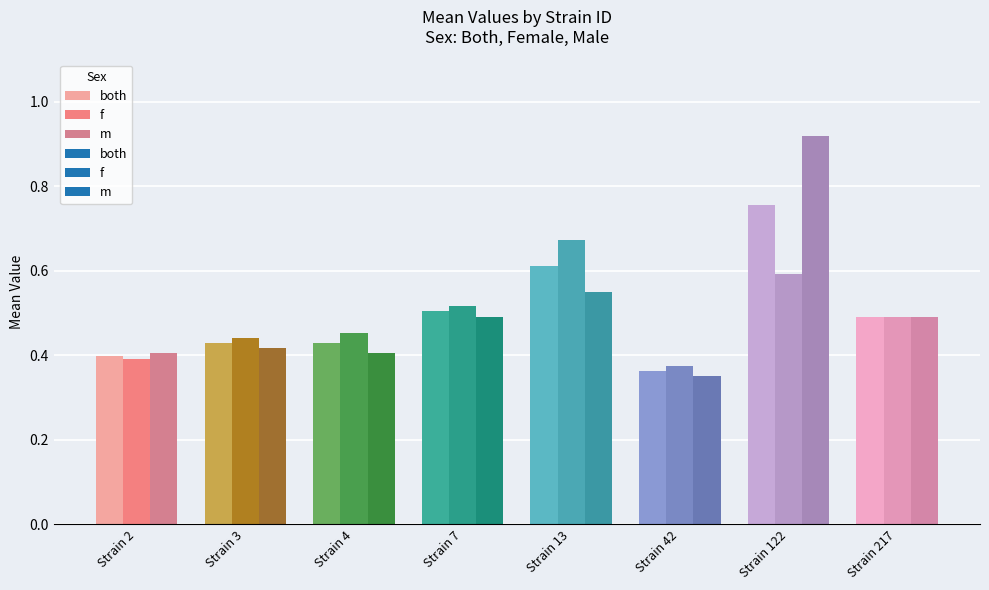

List the series in order of their peak value, highest first.

m, both, f